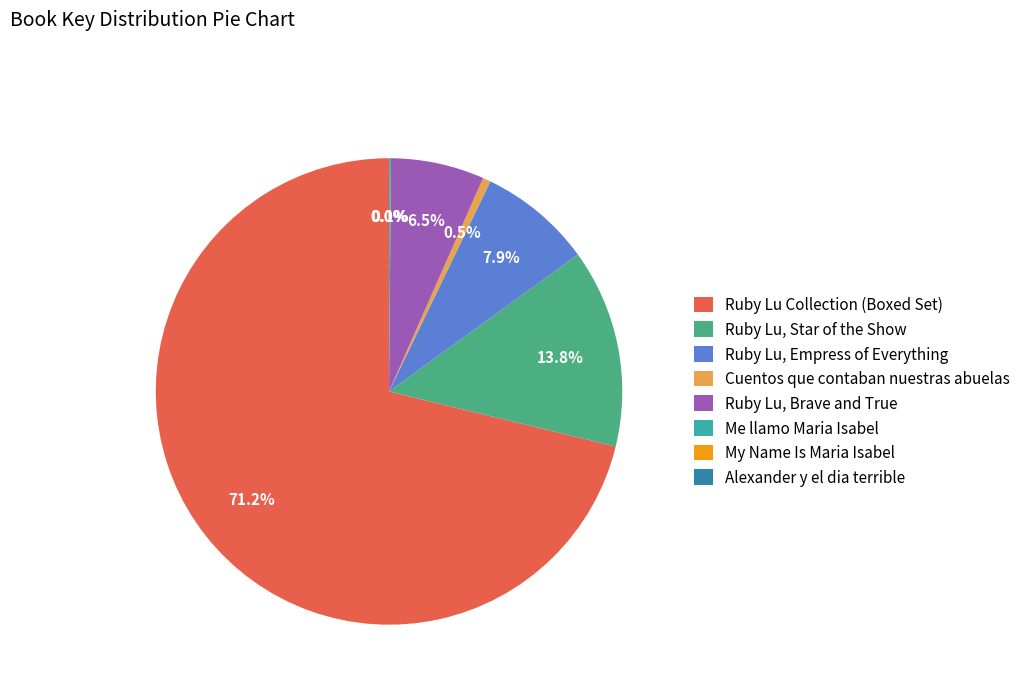

Is it true that Cuentos que contaban nuestras abuelas is 9% of the pie?

False